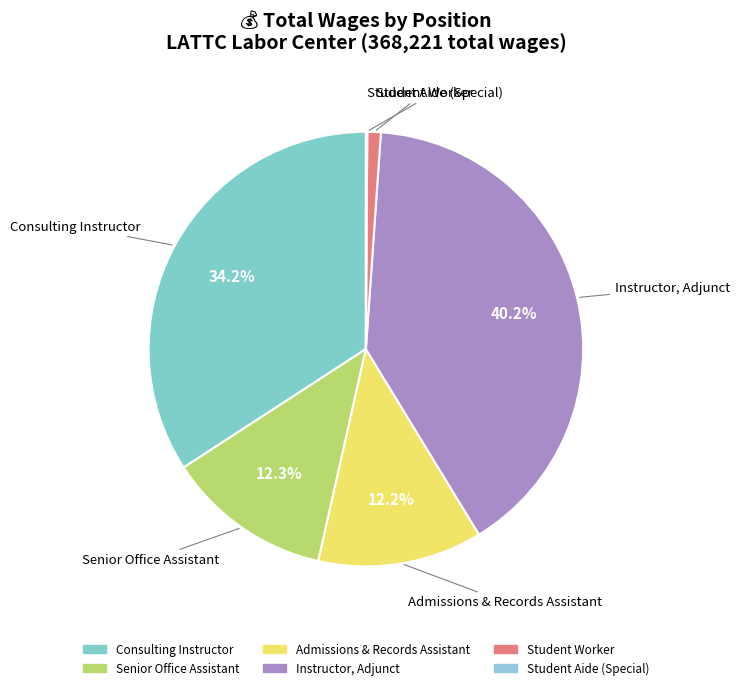

Which slice is the largest?

Instructor, Adjunct